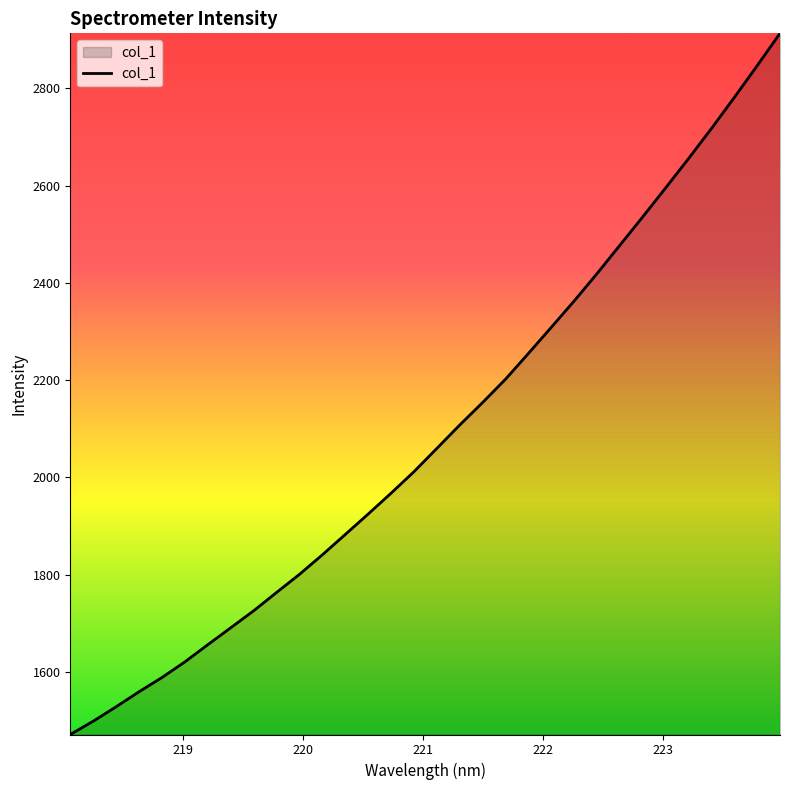

What is the smallest value displayed?

1471.0